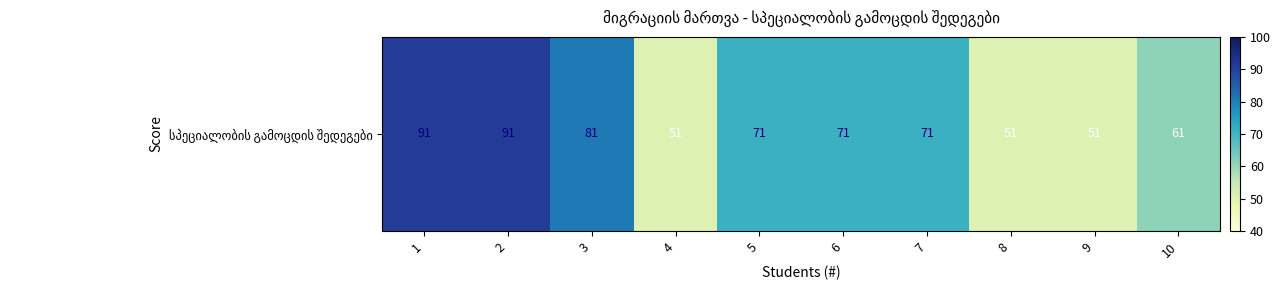

Approximately how many times larger is the value at 5 compared to 2?

0.8